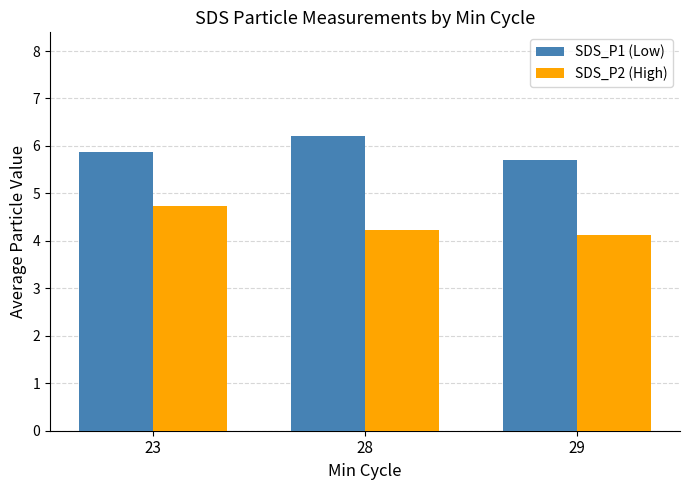

Which category has the highest value in the SDS_P2 (High) series?

23